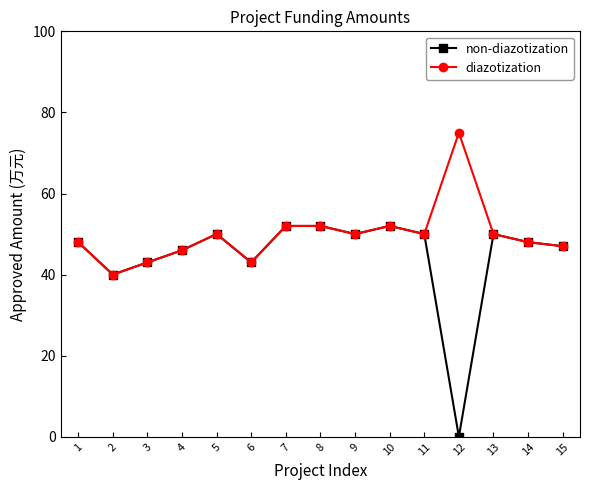

What is the sum of all diazotization values?

746